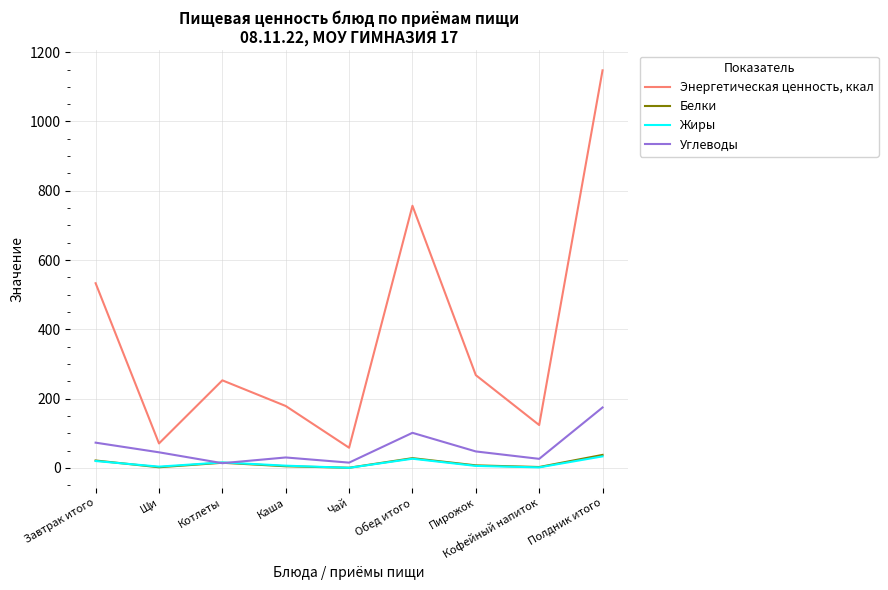

How many values in the Белки series are below 7?

4